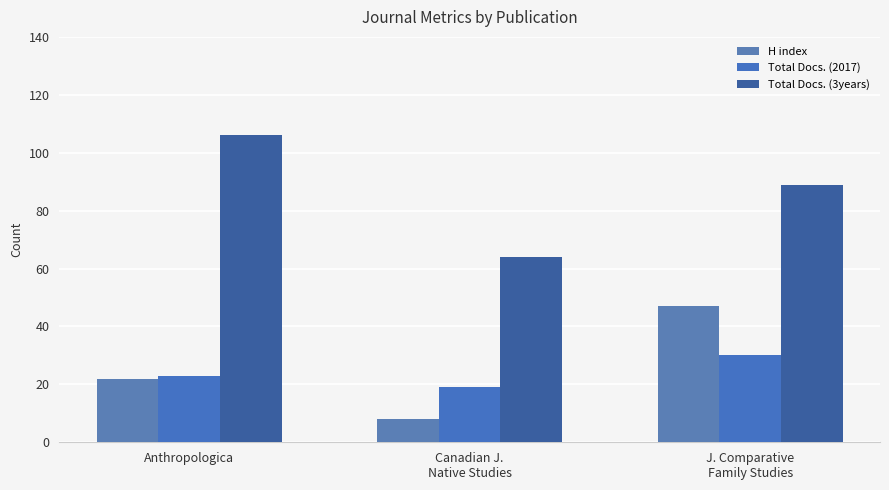

What is the difference between the maximum and minimum values in the H index series?

39